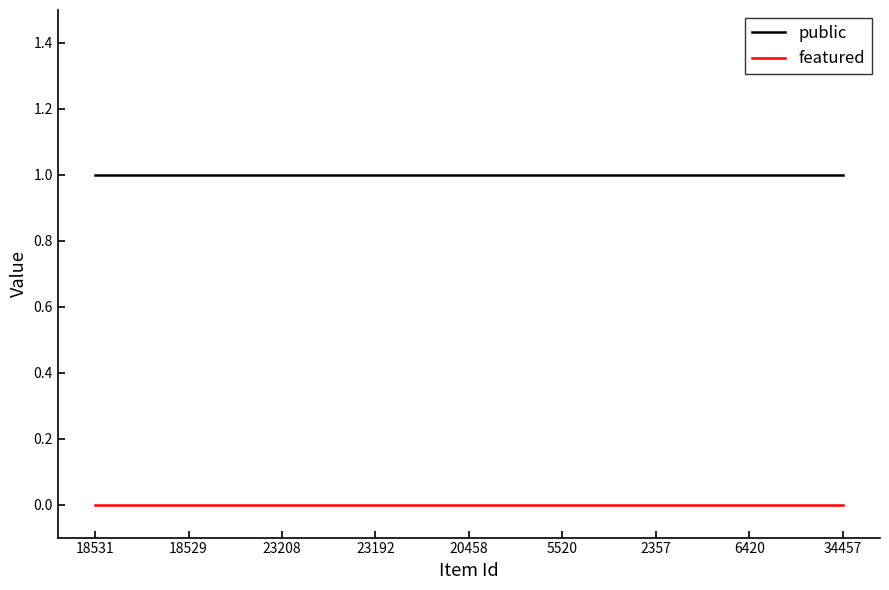

What is the highest value of the public series?

1